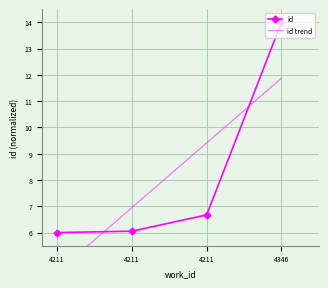

What is the difference between the maximum and minimum values?

8.0